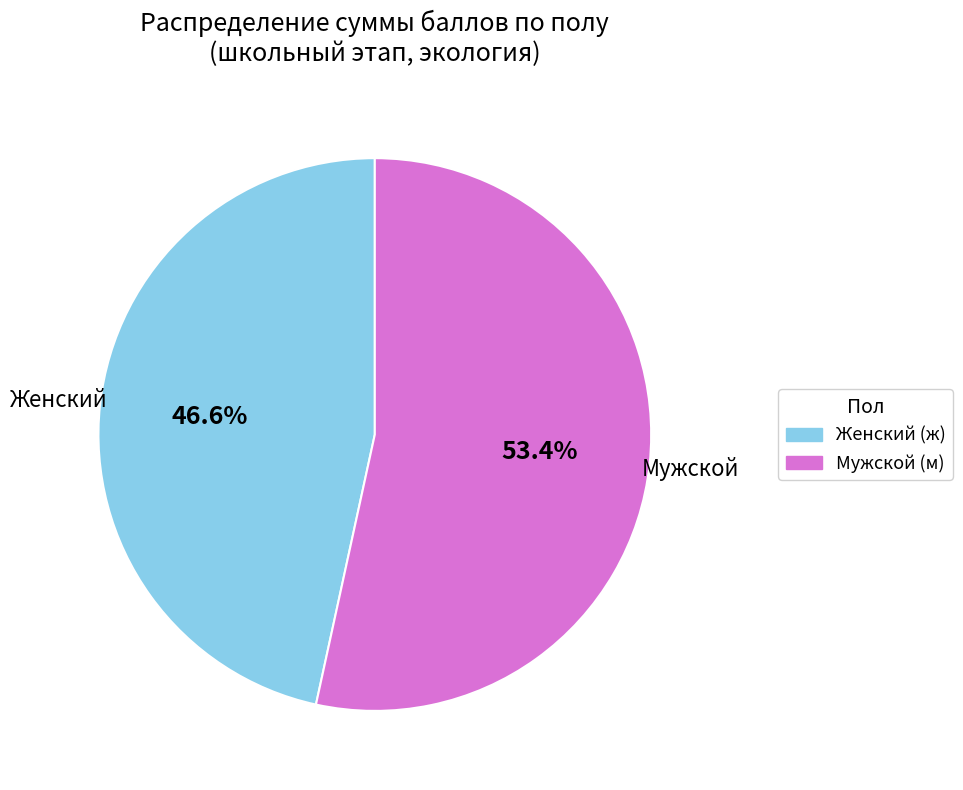

Which category has the smallest portion of the pie?

Женский (ж)